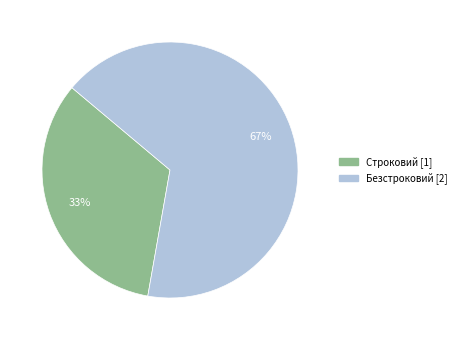

What is the largest slice in the pie chart?

Безстроковий